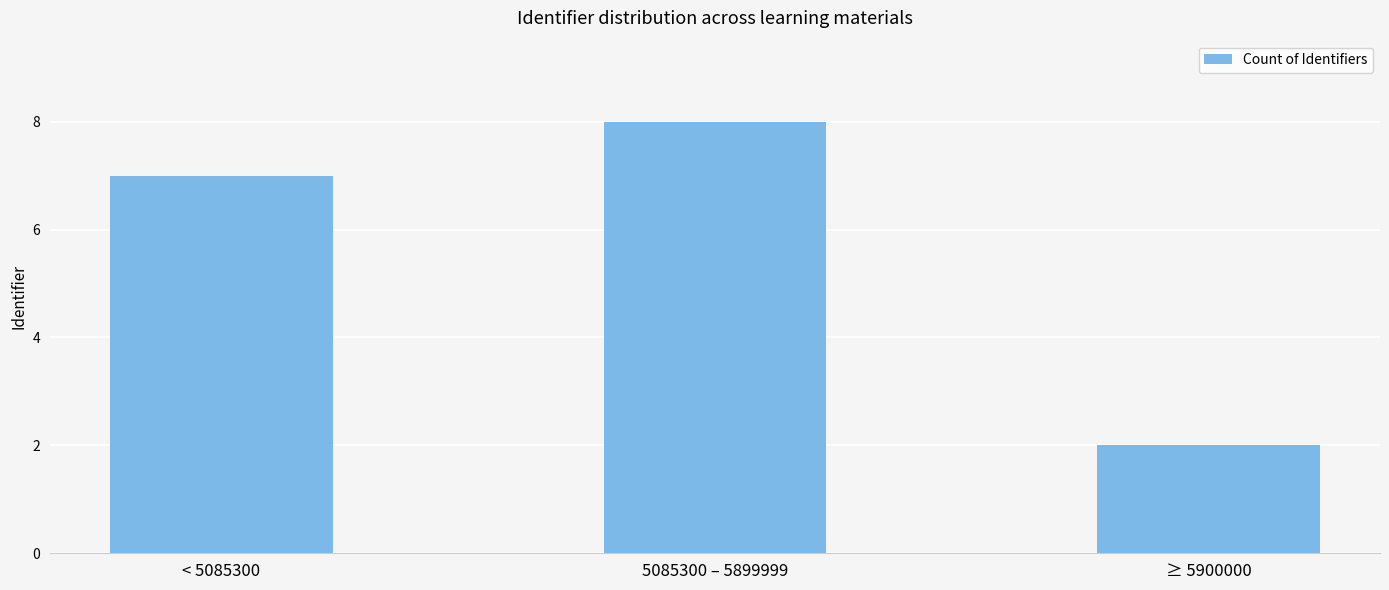

How many data points does each series have?

3